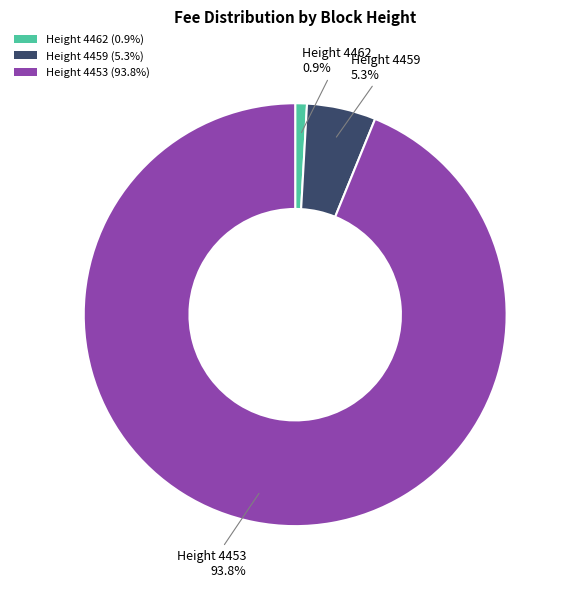

Count the number of slices in the pie.

3